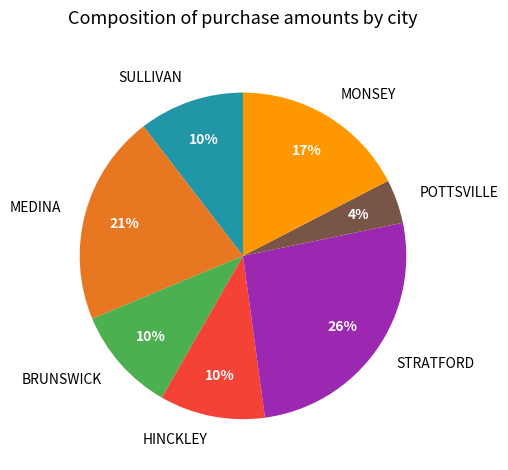

Between HINCKLEY and MEDINA, which is larger?

MEDINA